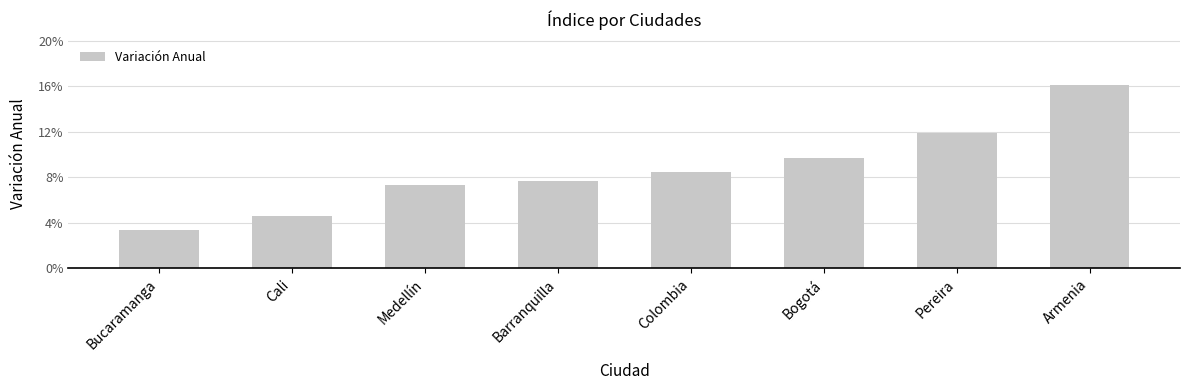

Does the chart contain any negative values?

No